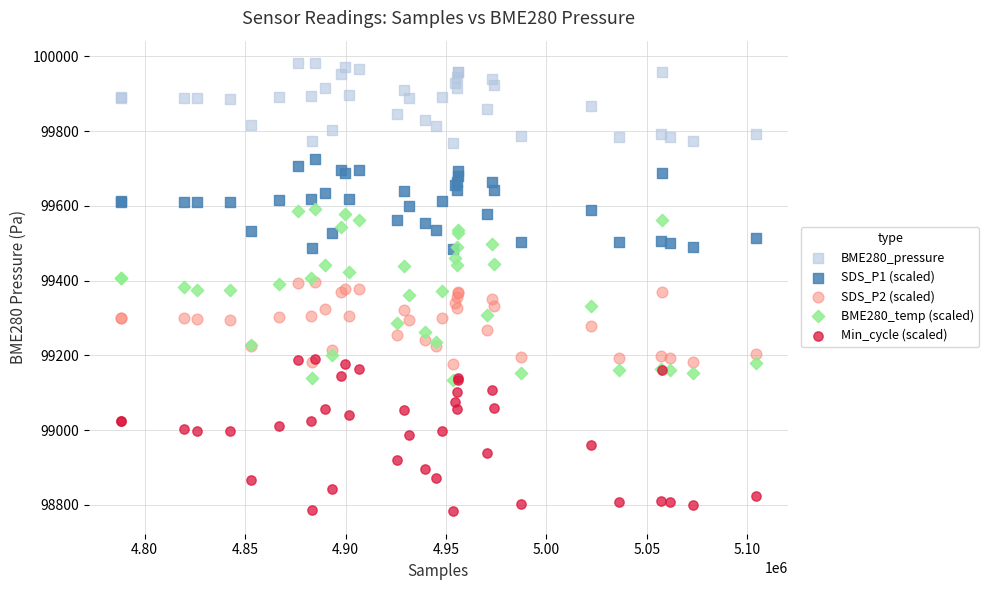

Which series reaches the minimum Y coordinate?

Min_cycle (scaled)